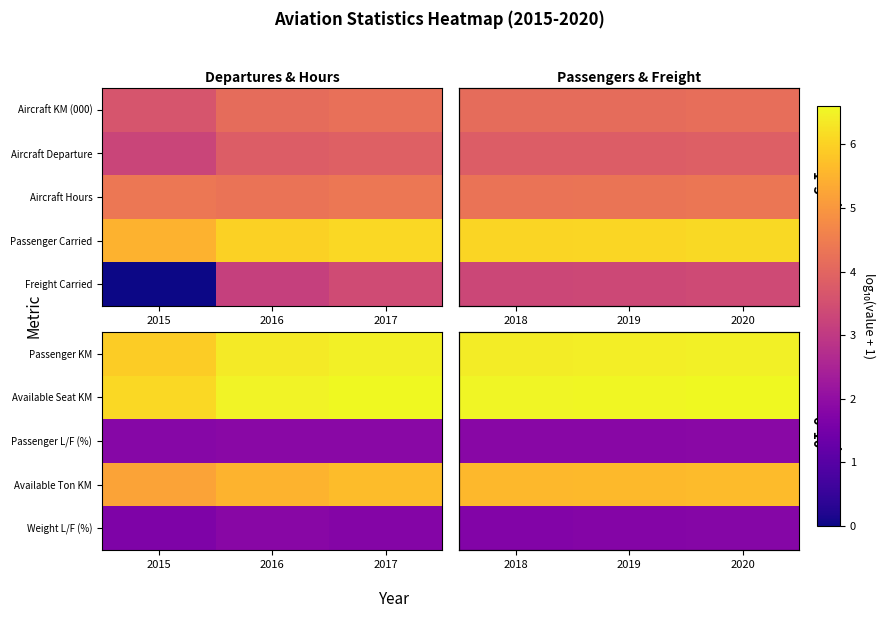

Is it true that Available Seat KM equals 3.9 at 2019?

False